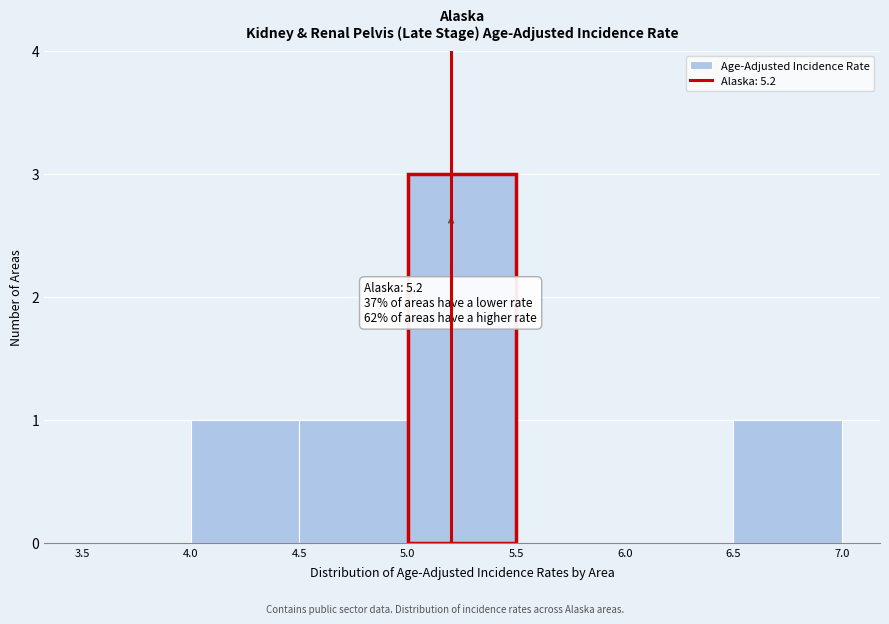

Over which range of the x-axis is the bar tallest?

5.0 to 5.5